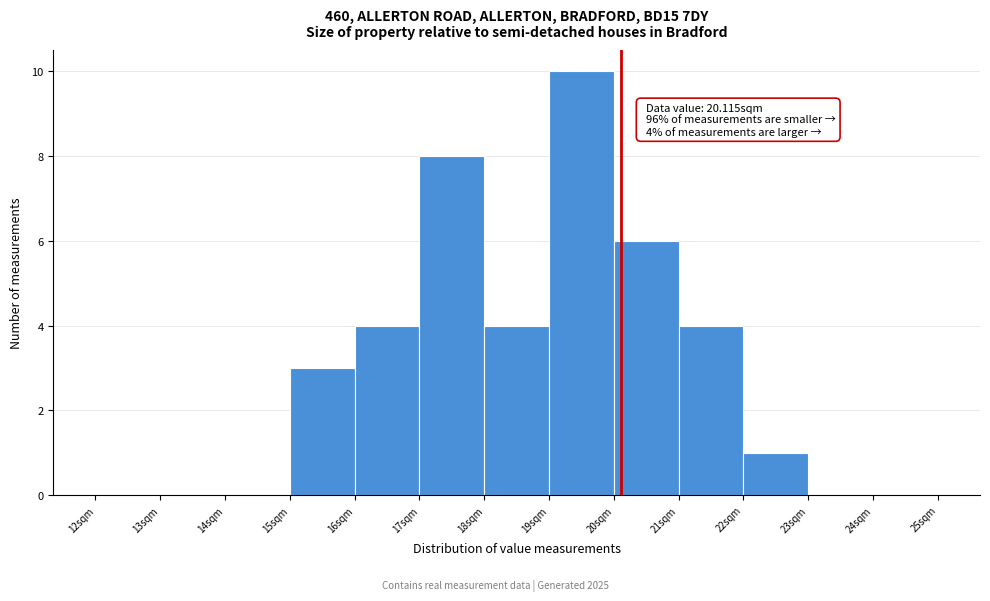

Which range on the x-axis has the tallest bar?

19 to 20